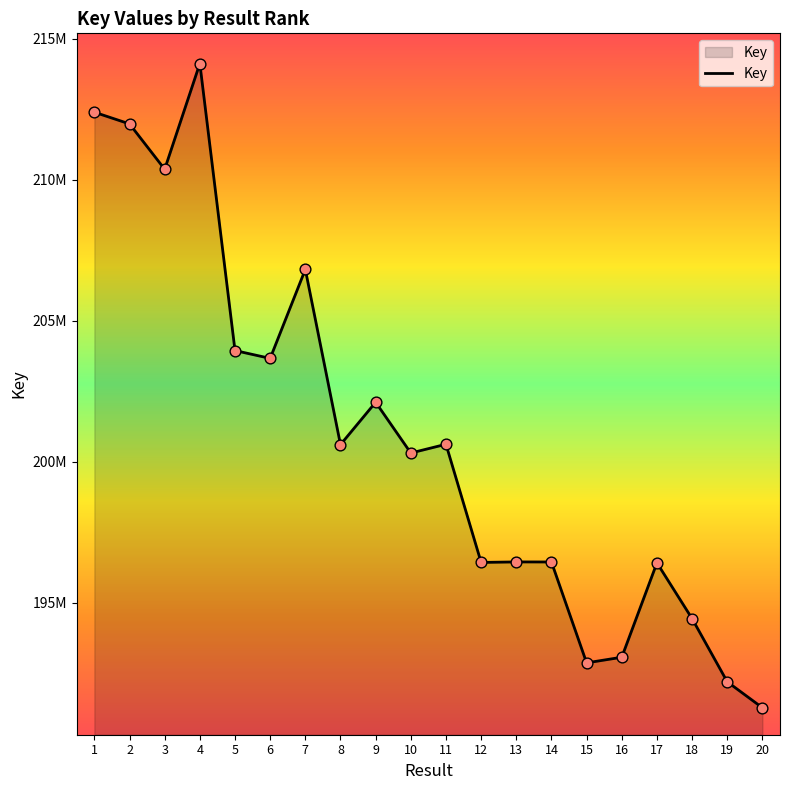

Which has a higher value, 5 or 18?

5